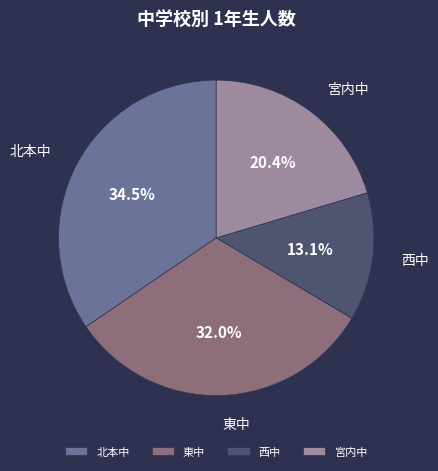

What portion of the pie excludes 北本中?

65.5%